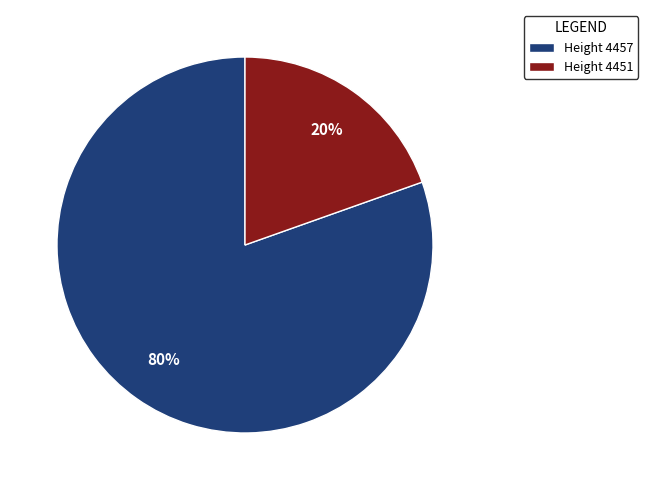

Is the sum of Height 4451 and Height 4457 greater than half?

Yes